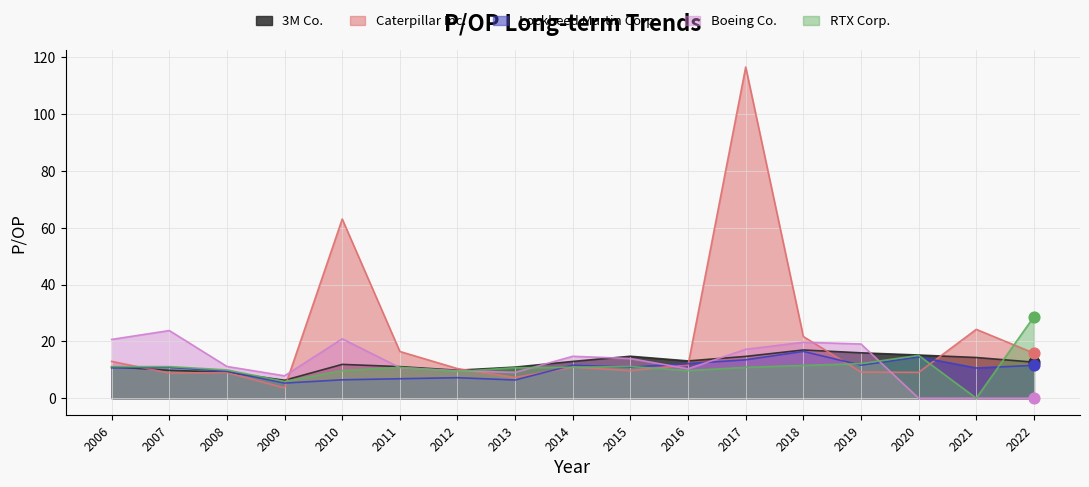

At which category is the sum across all series the highest?

2017